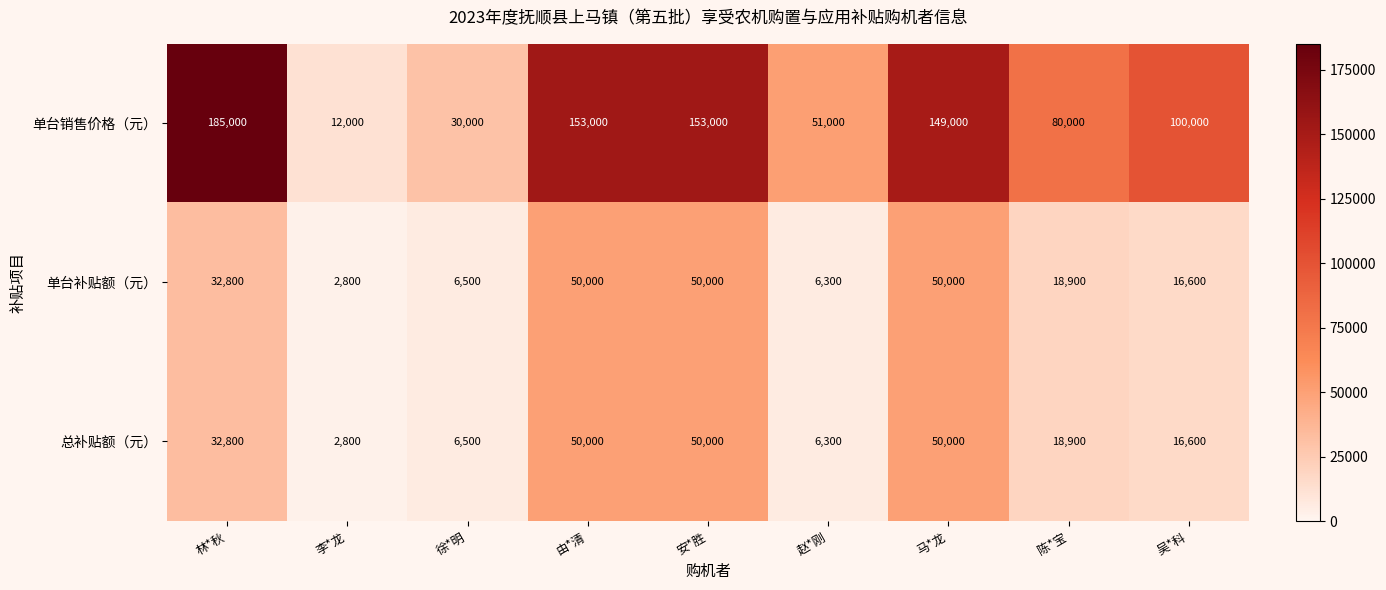

The 单台补贴额（元） series shows 32800 at 林*秋. True or false?

True